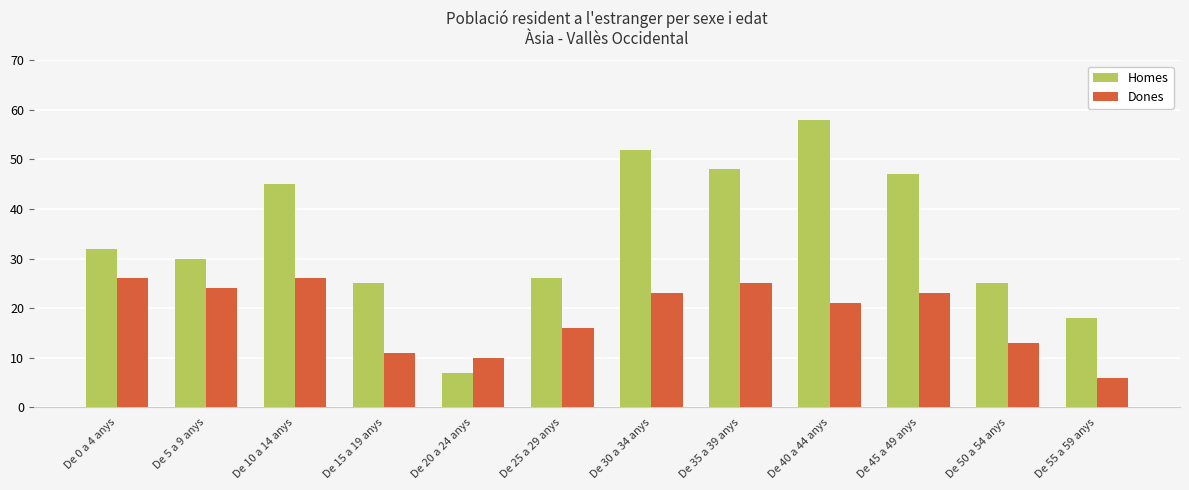

What is the label of the 2nd bar from the right?

De 50 a 54 anys